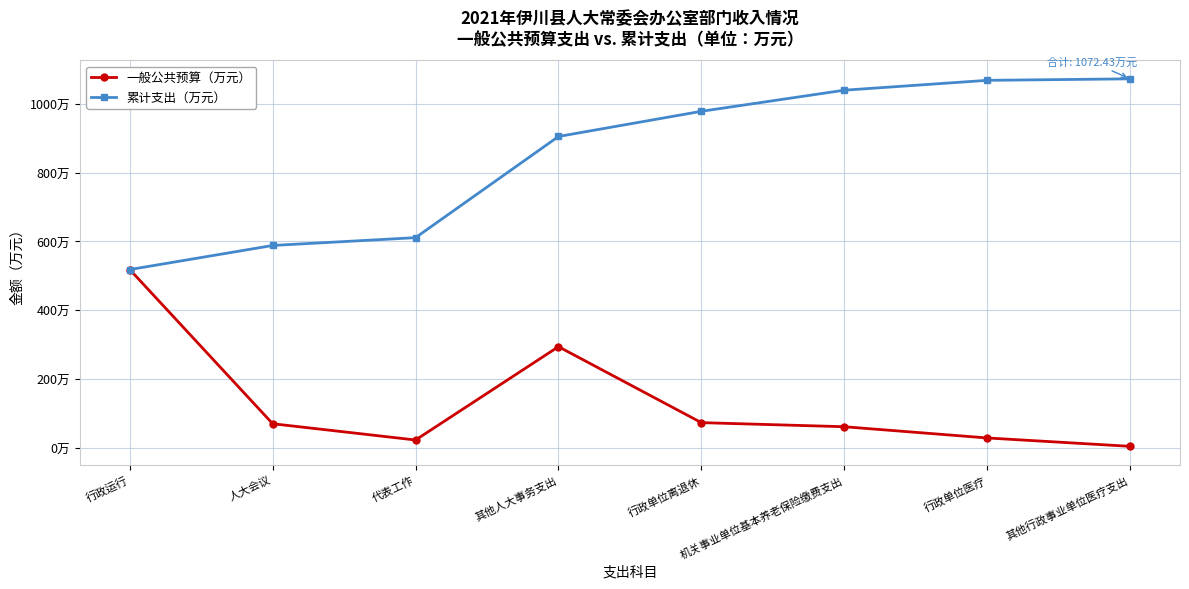

Is it true that 累计支出（万元） equals 518.1 at 行政运行?

True